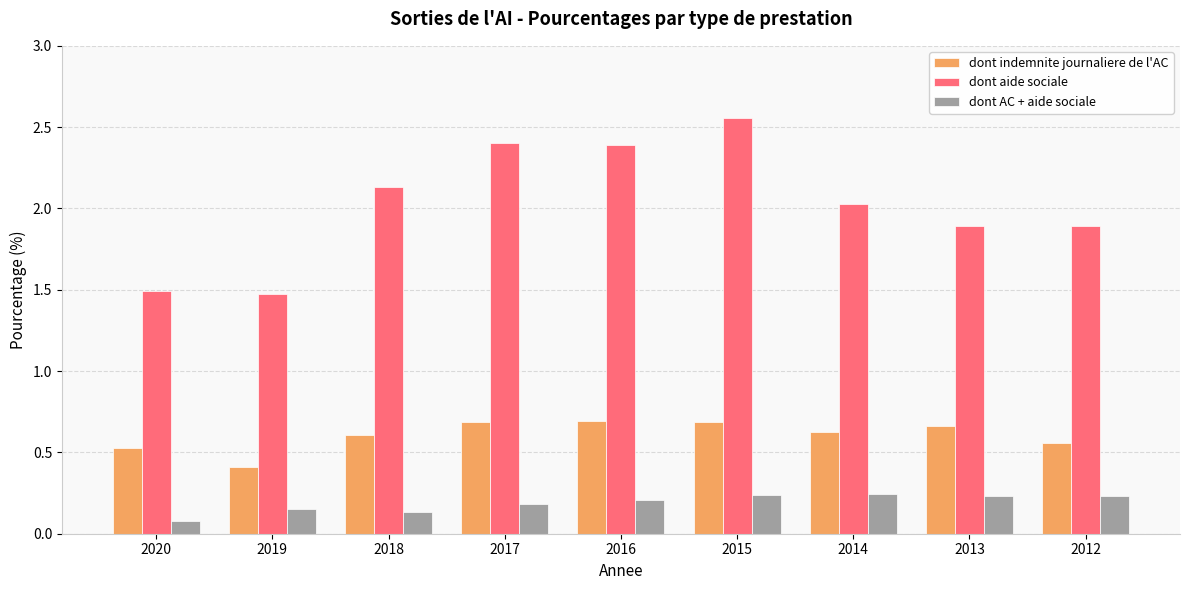

Which series has the widest spread of values?

dont aide sociale